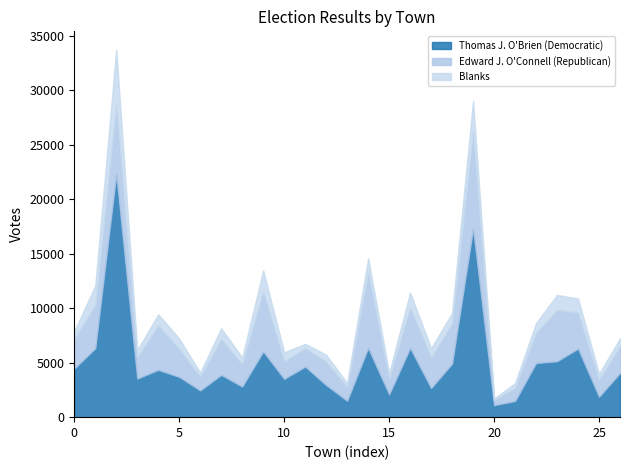

What is the difference between the maximum and second lowest values in the Blanks series?

4640